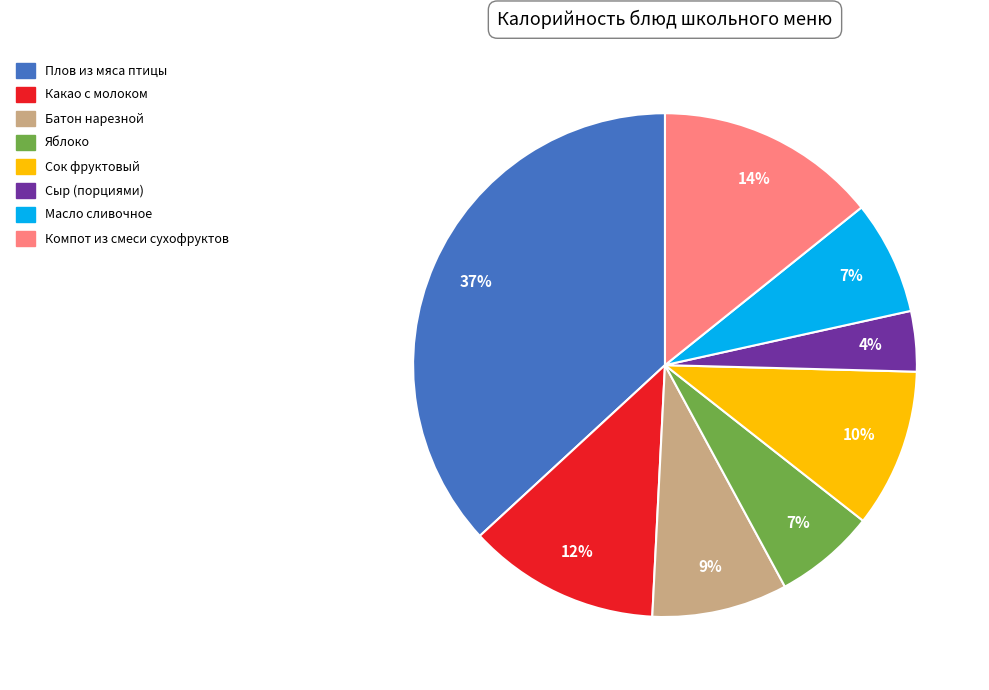

Which category has the smallest portion of the pie?

Сыр (порциями)